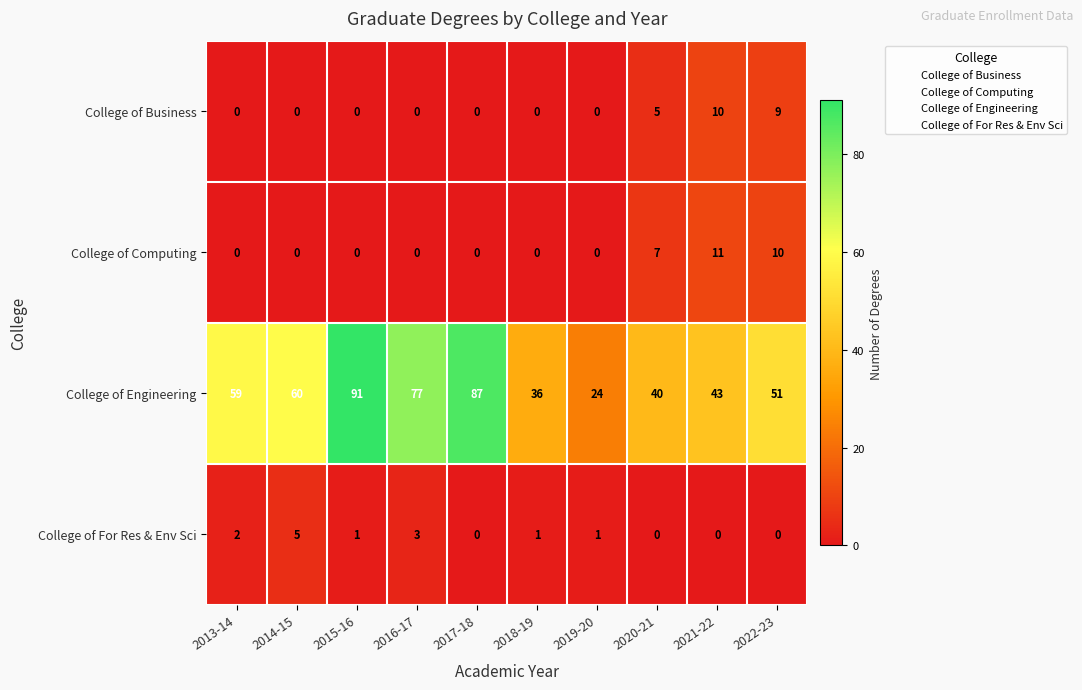

What is the sum of the College of Business values at 2021-22 and 2019-20?

10